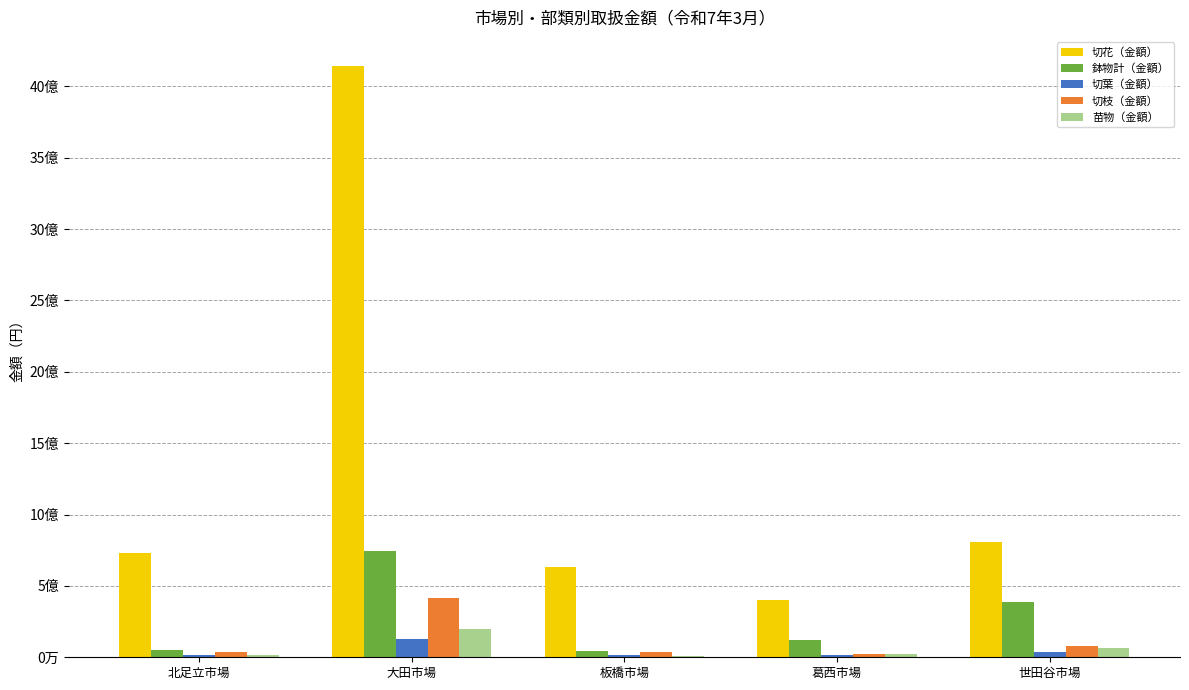

At which label does 切葉（金額） first exceed 17884288?

大田市場